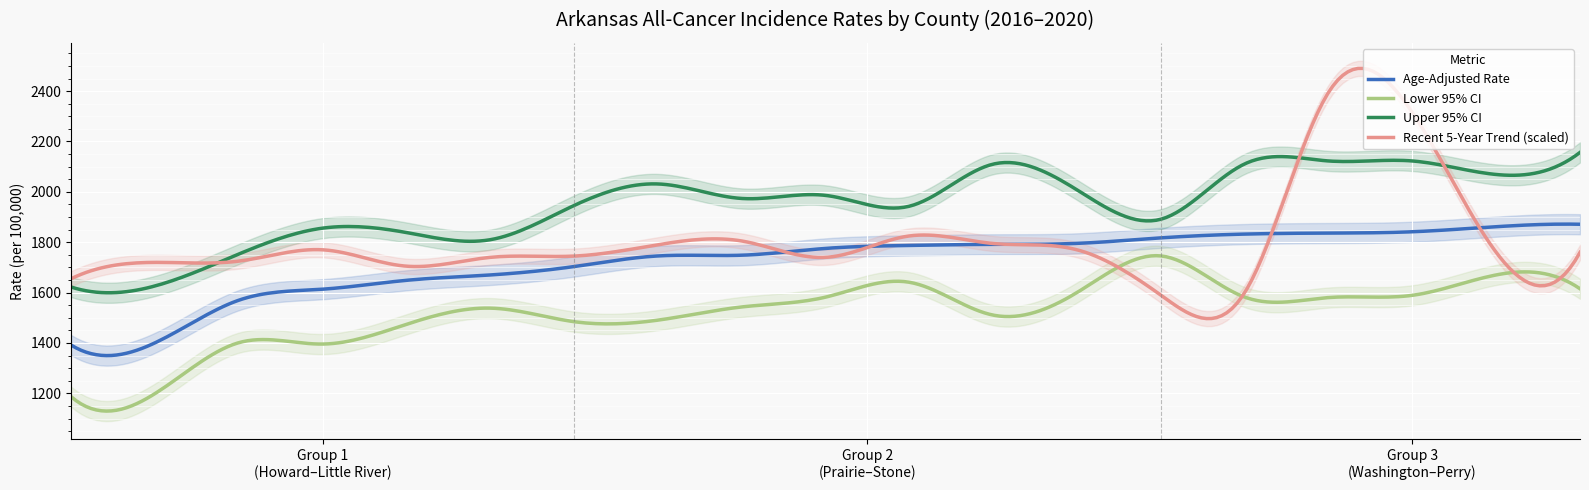

Is it true that Lower 95% CI equals 2700.2 at Scott?

False